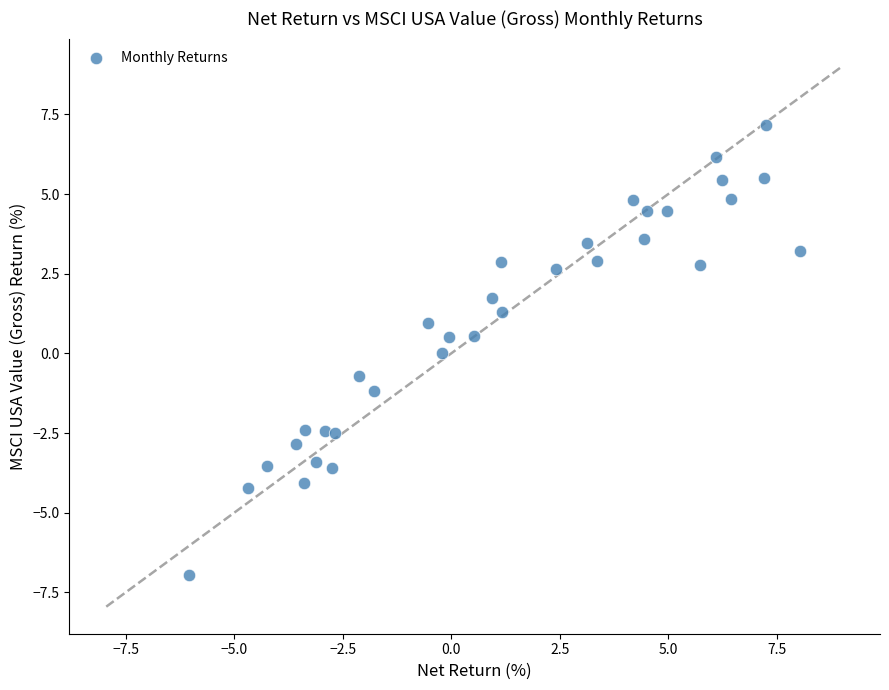

What is the range of Y values (max minus min)?

14.1